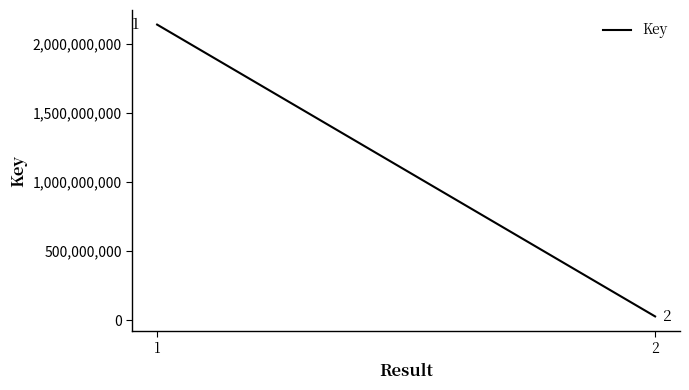

Is it true that the value at 1 is 1364267186?

False